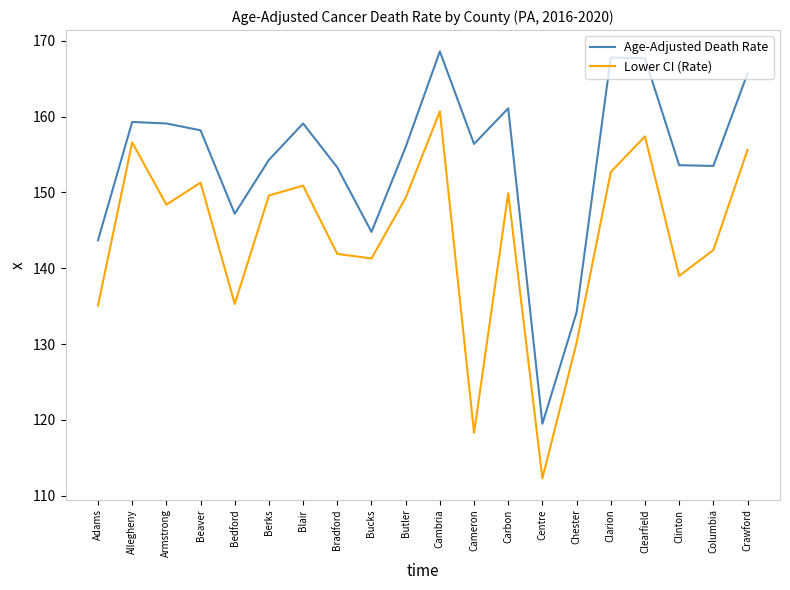

True or false: Age-Adjusted Death Rate and Lower CI (Rate) cross at least once.

False